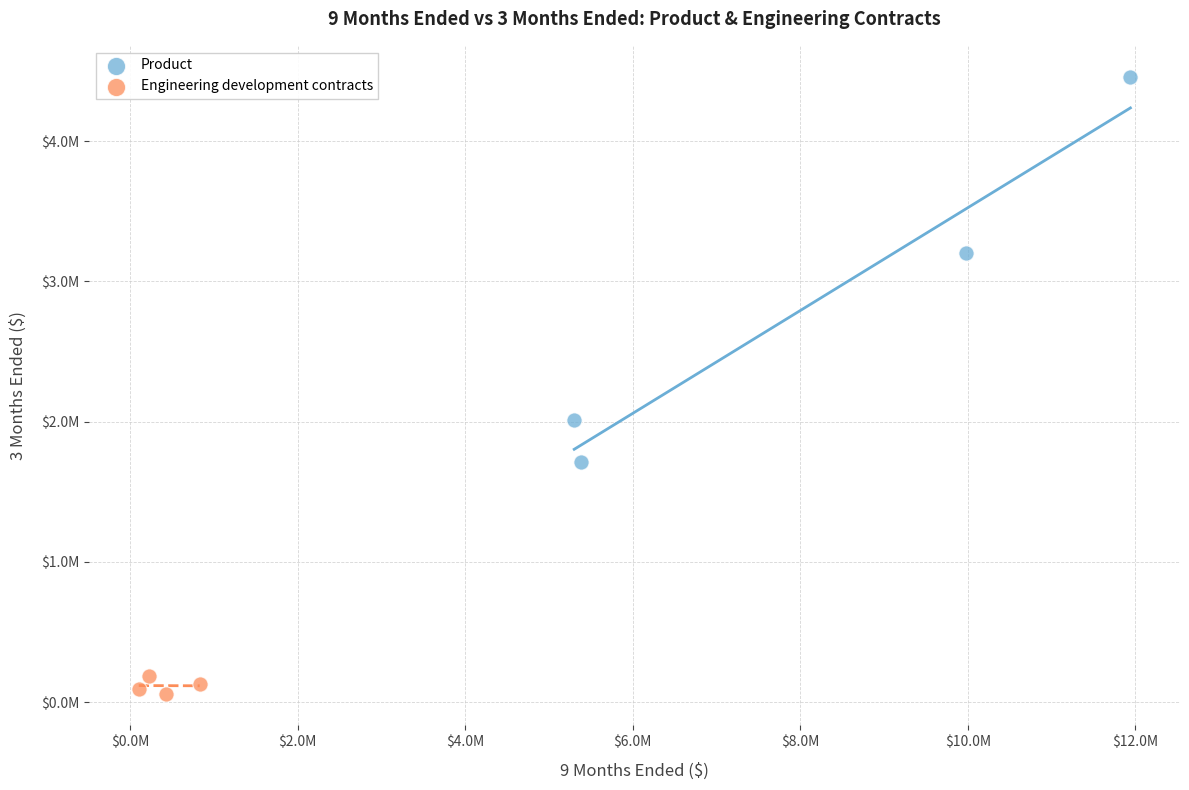

Which series contains the highest Y value?

Product